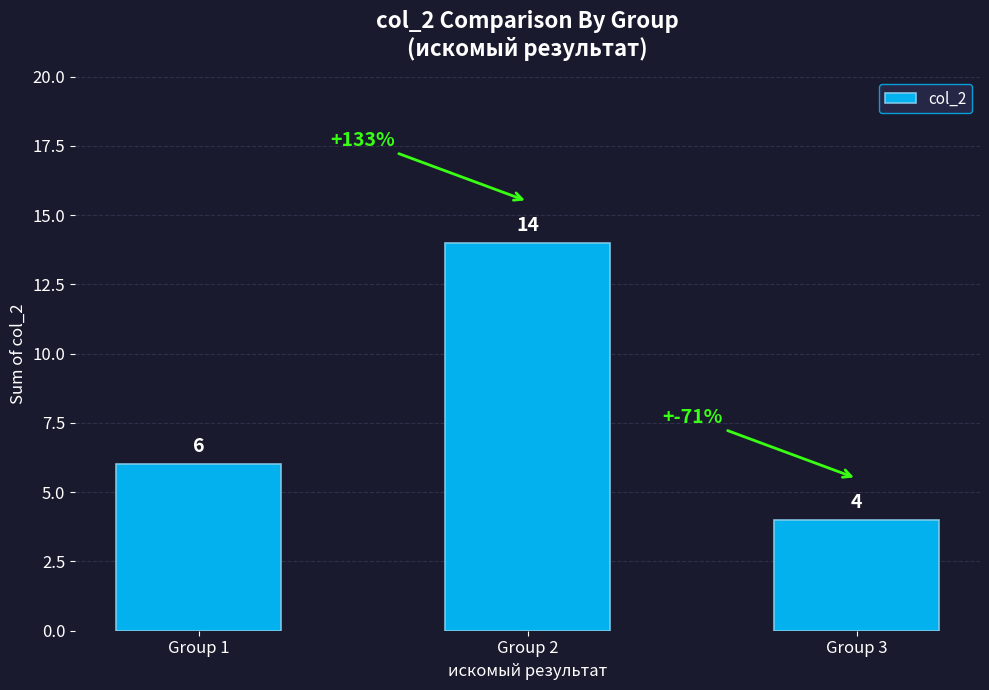

What is the ratio of the value at Group 3 to the value at Group 2?

0.3